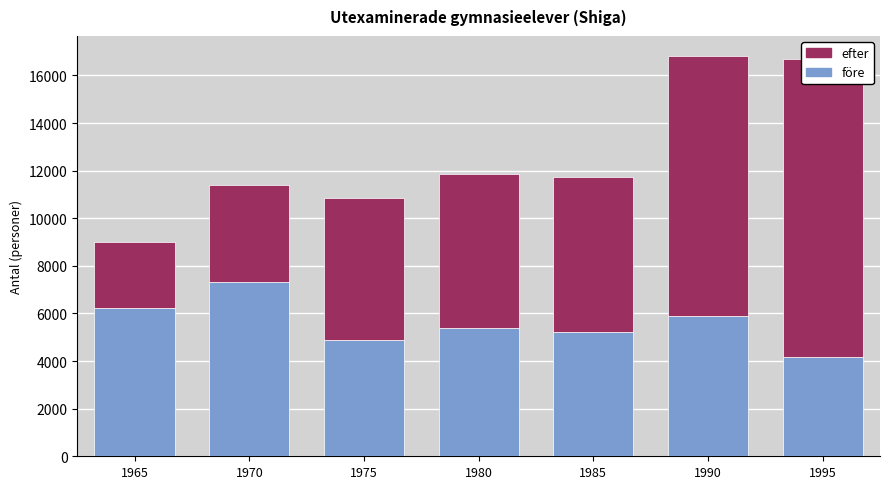

How many groups of bars are there?

7